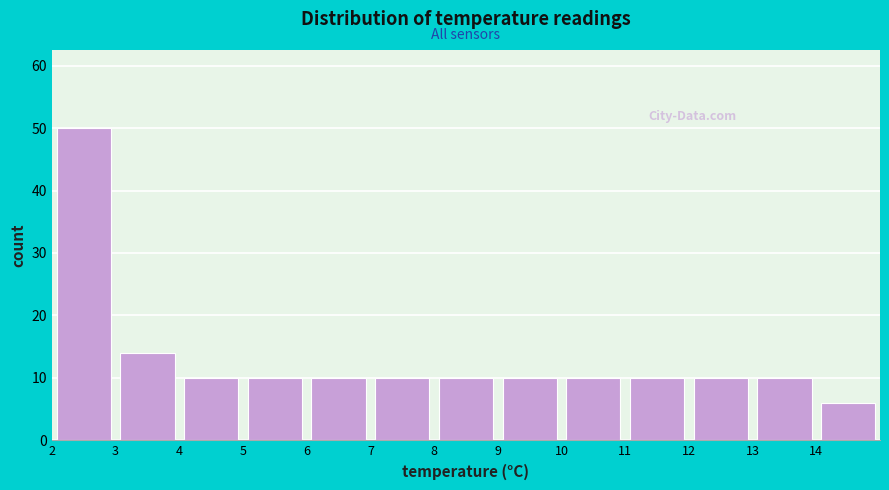

Reading left to right, list every bar in this chart as the range it spans on the x-axis followed by its height. The values are not printed on the chart, so give them approximately, as read against the axis.

2 to 3: 50
3 to 4: 14
4 to 5: 10
5 to 6: 10
6 to 7: 10
7 to 8: 10
8 to 9: 10
9 to 10: 10
10 to 11: 10
11 to 12: 10
12 to 13: 10
13 to 14: 10
14 to 15: 6